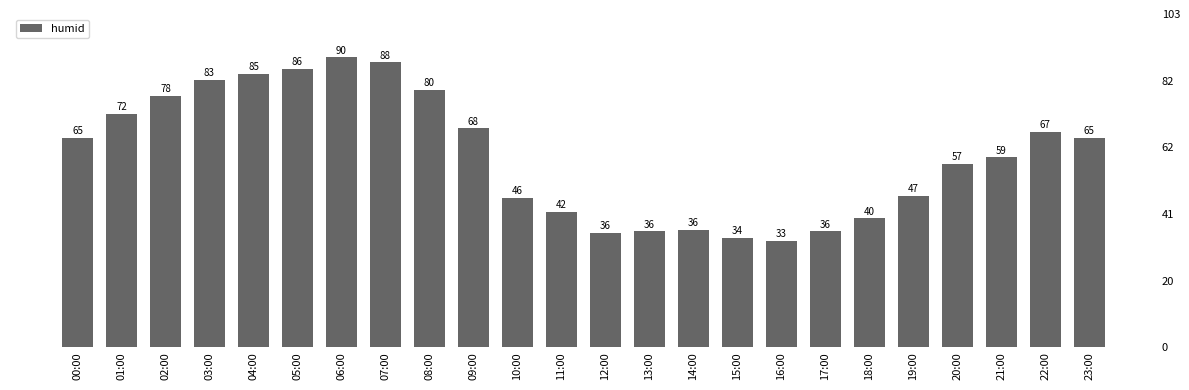

What value does the data have at 18:00?

40.0